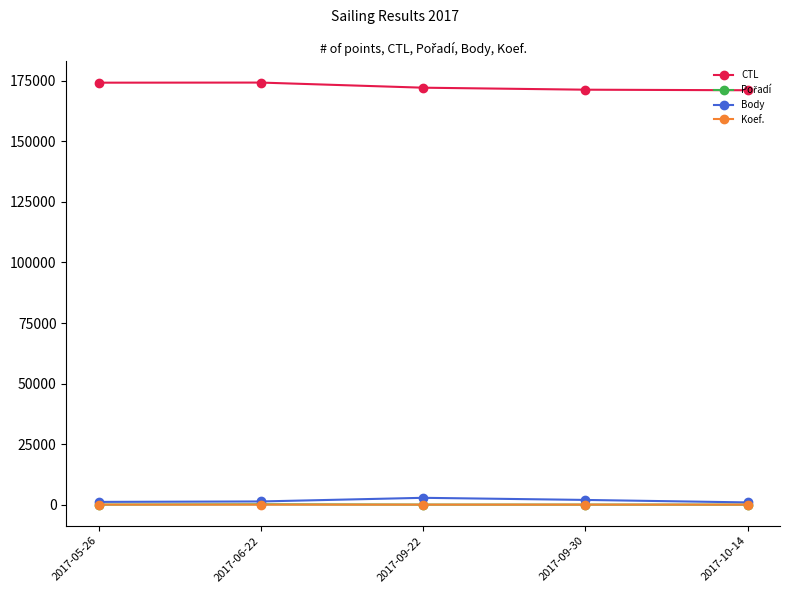

True or false: CTL and Body cross at least once.

False